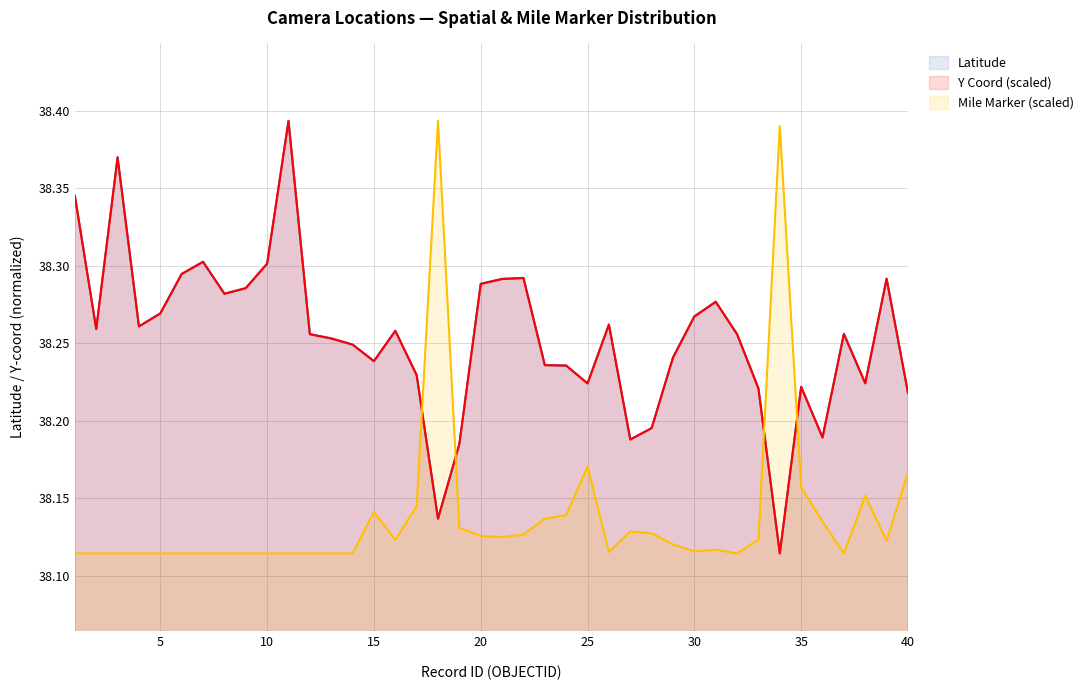

Which series has the widest spread of values?

Latitude